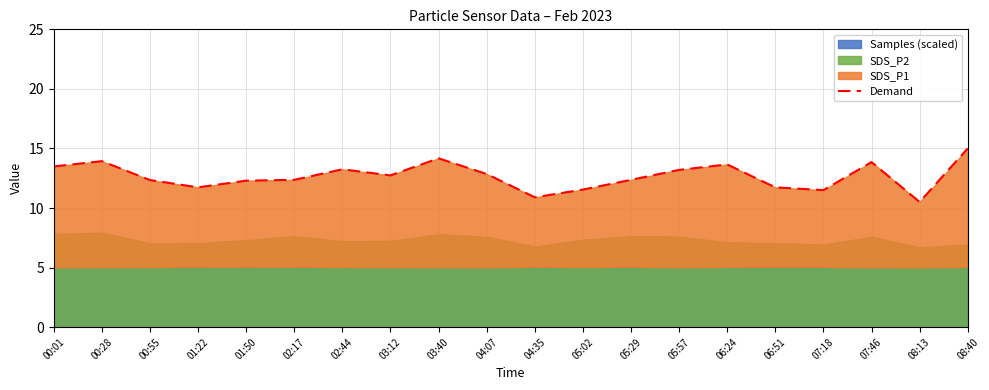

What is the difference between the maximum and minimum values?

4.5